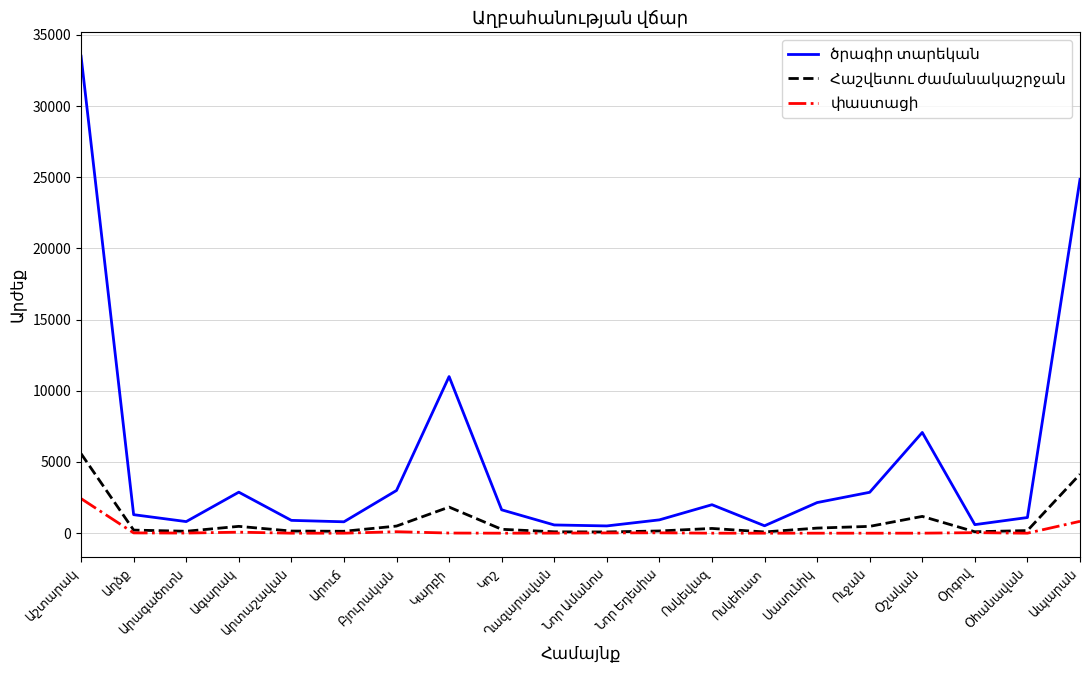

How many lines are shown in the chart?

3